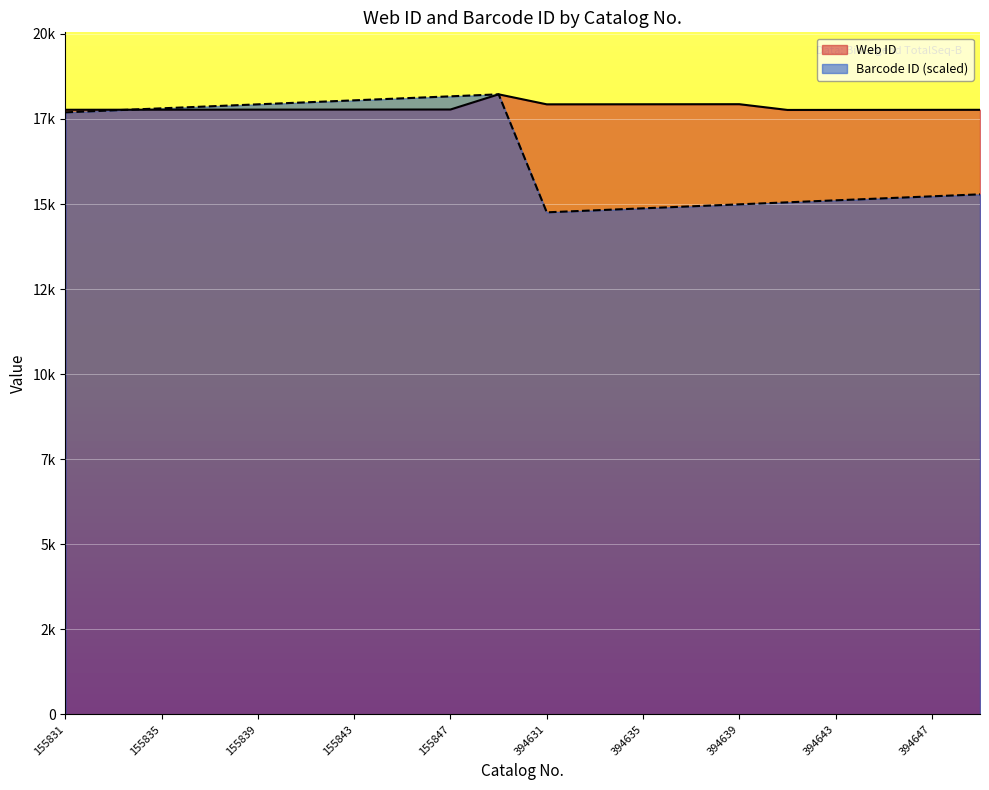

True or false: Barcode ID has more than 1 points higher than both neighbors.

False